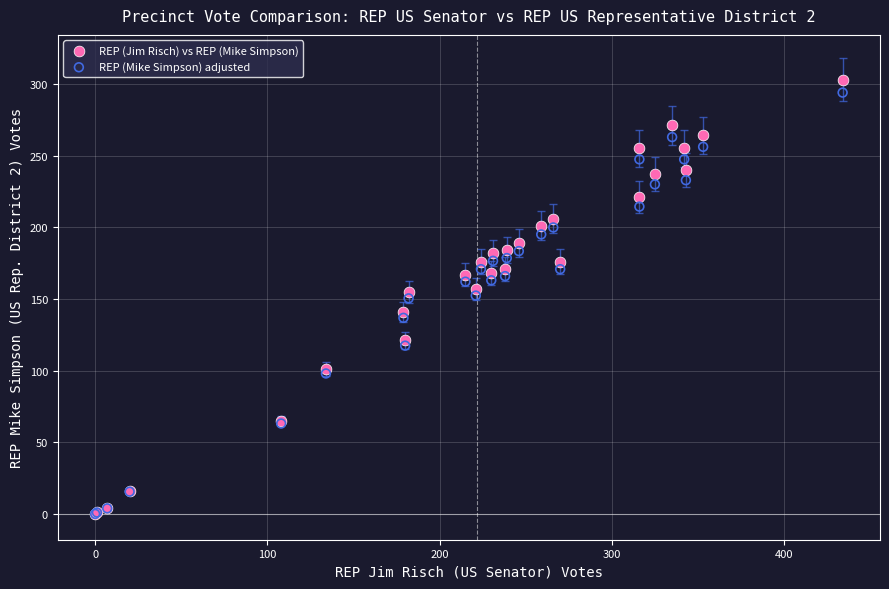

Which series reaches the maximum Y coordinate?

REP (Jim Risch) vs REP (Mike Simpson)